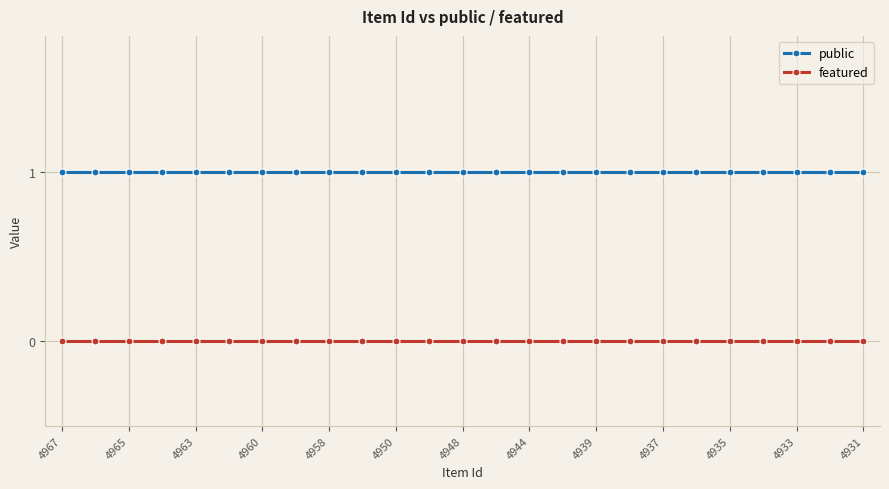

Which series has the largest total across all categories?

public